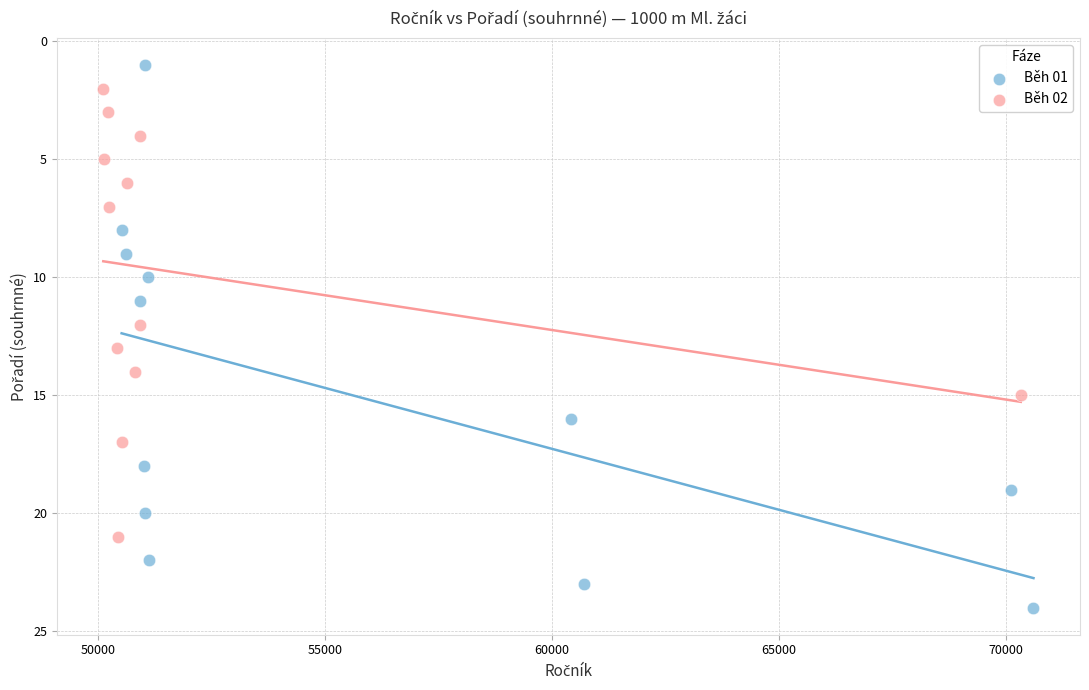

Which series has the widest spread of Y values?

Běh 01